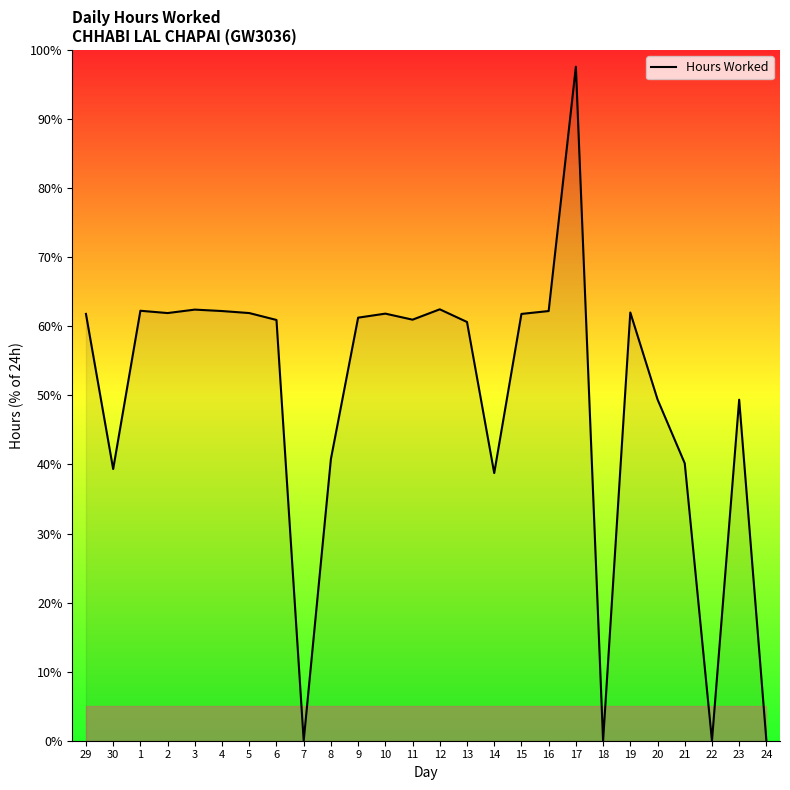

What is the difference between the maximum and minimum values?

97.6